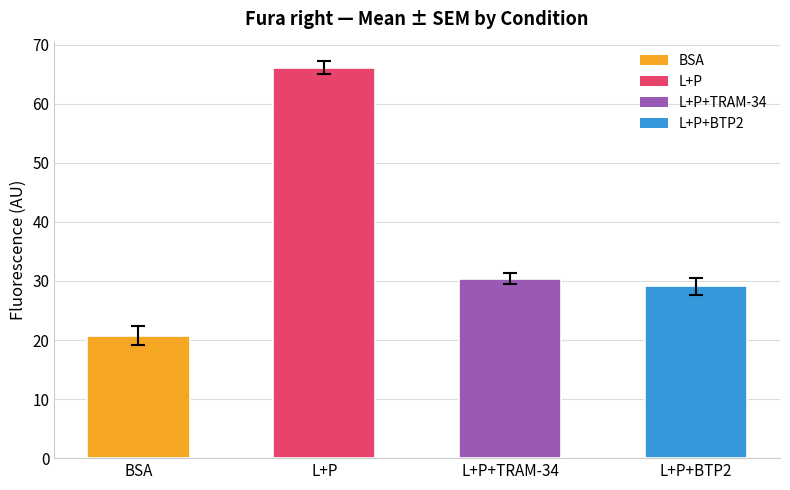

What is the difference between the second highest and minimum values?

9.7